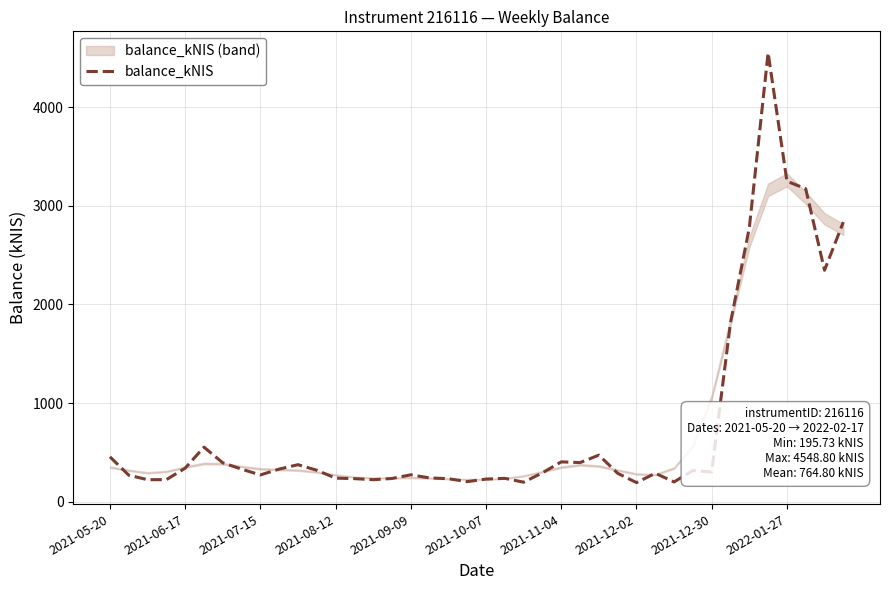

List the labels in order of value, smallest first.

28, 22, 30, 19, 14, 2021-07-15, 2021-08-12, 20, 18, 13, 15, 21, 12, 17, 2021-06-17, 2021-12-30, 16, 27, 29, 23, 32, 31, 11, 2021-12-02, 2022-01-27, 2021-09-09, 10, 2021-11-04, 25, 24, 2021-05-20, 26, 2021-10-07, 33, 38, 34, 39, 37, 36, 35